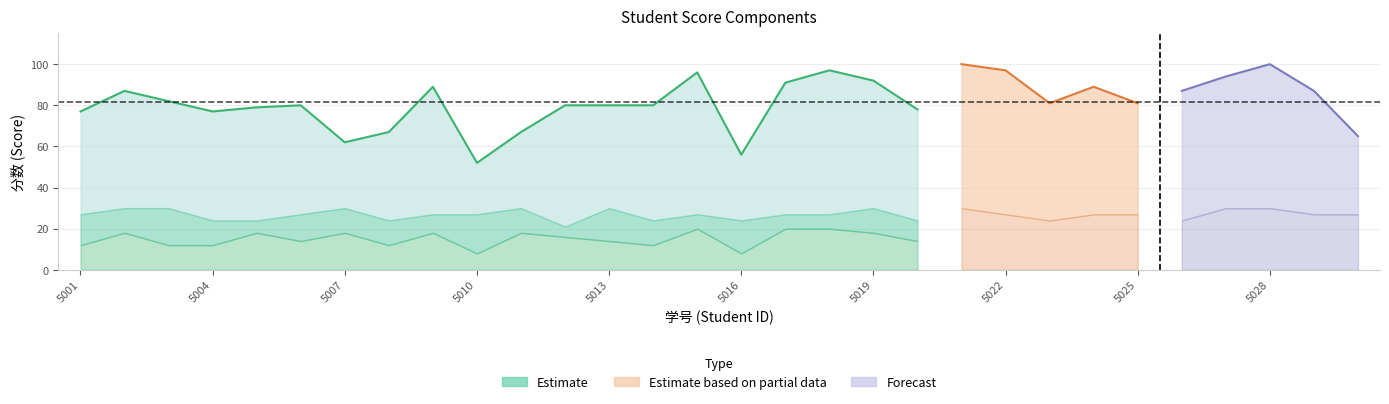

Is it true that the value at 5019 is 92?

True